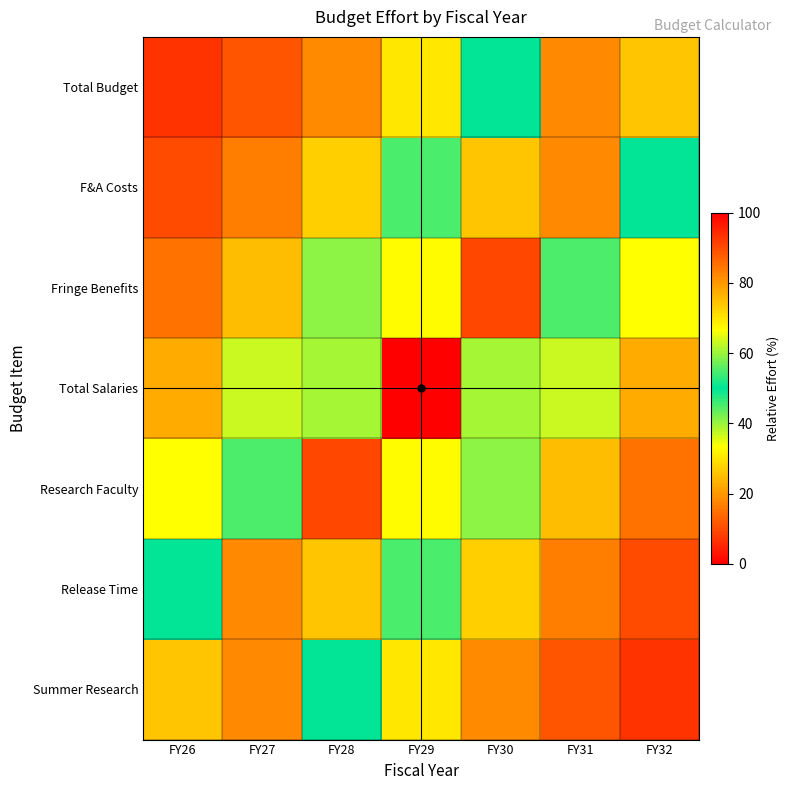

Rank the series by their maximum value, from highest to lowest.

Total Salaries, Fringe Benefits, Research Faculty, Summer Research, Release Time, F&A Costs, Total Budget